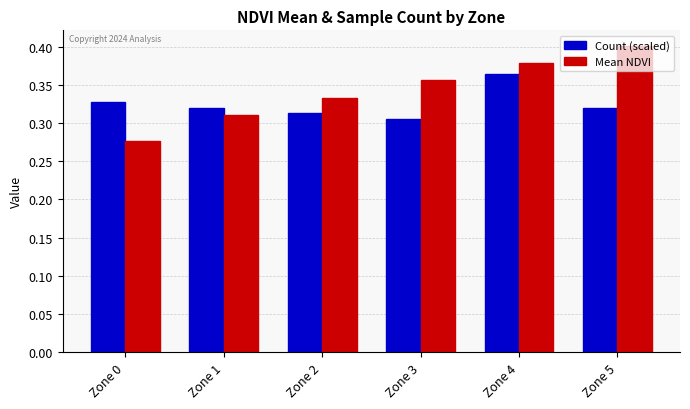

How many groups of bars are there?

6